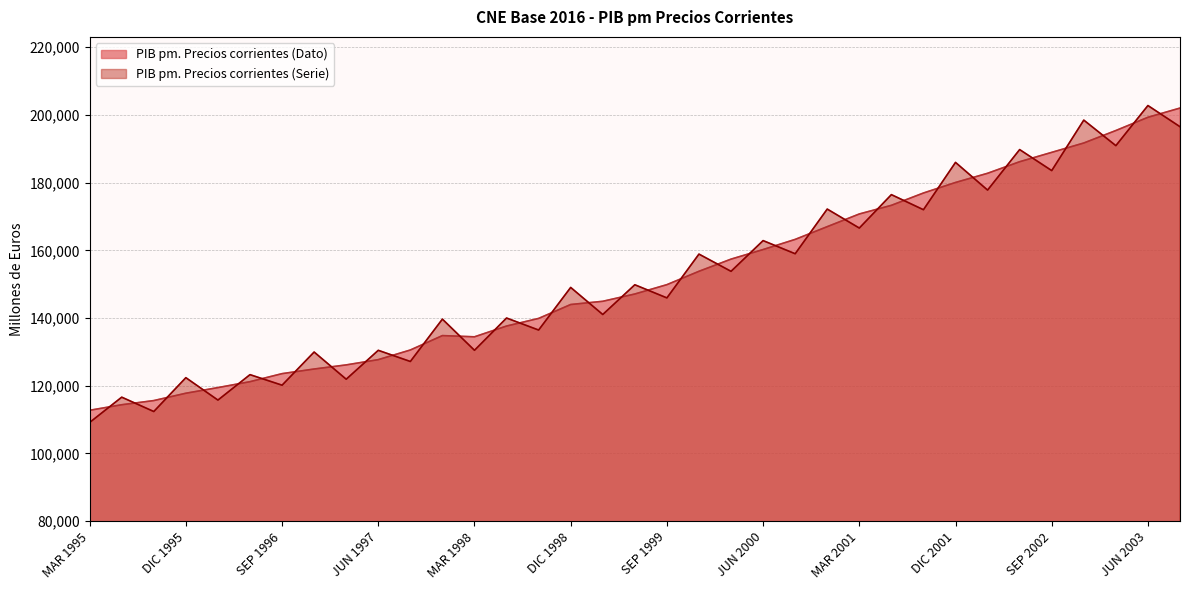

What is the difference between the maximum and second lowest values in the PIB pm. Precios corrientes (Serie) series?

90361